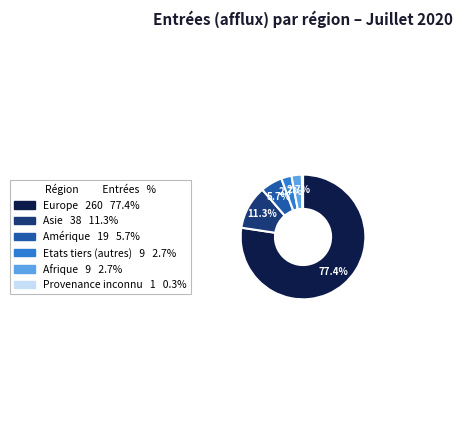

Count the number of slices in the pie.

6